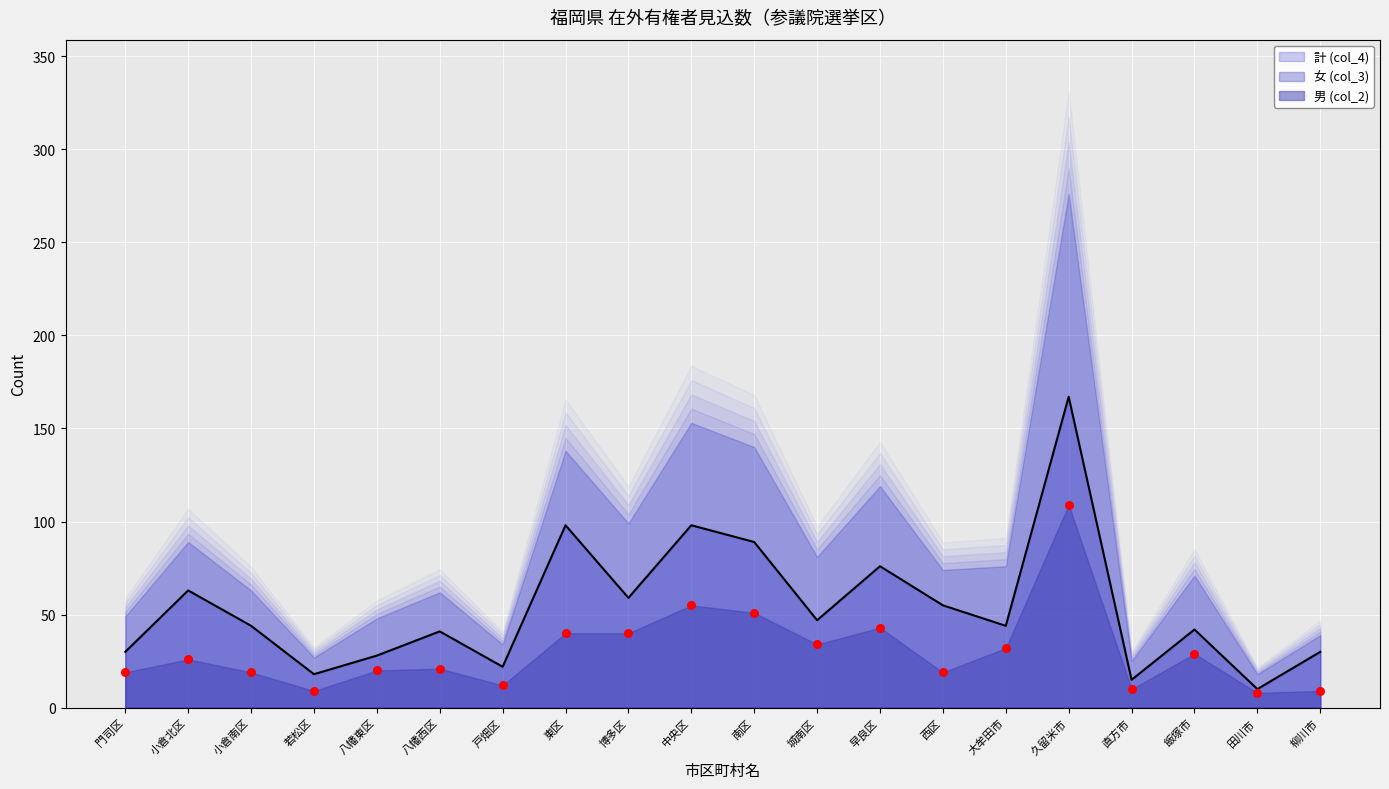

Which series has the largest total across all categories?

計 (col_4)